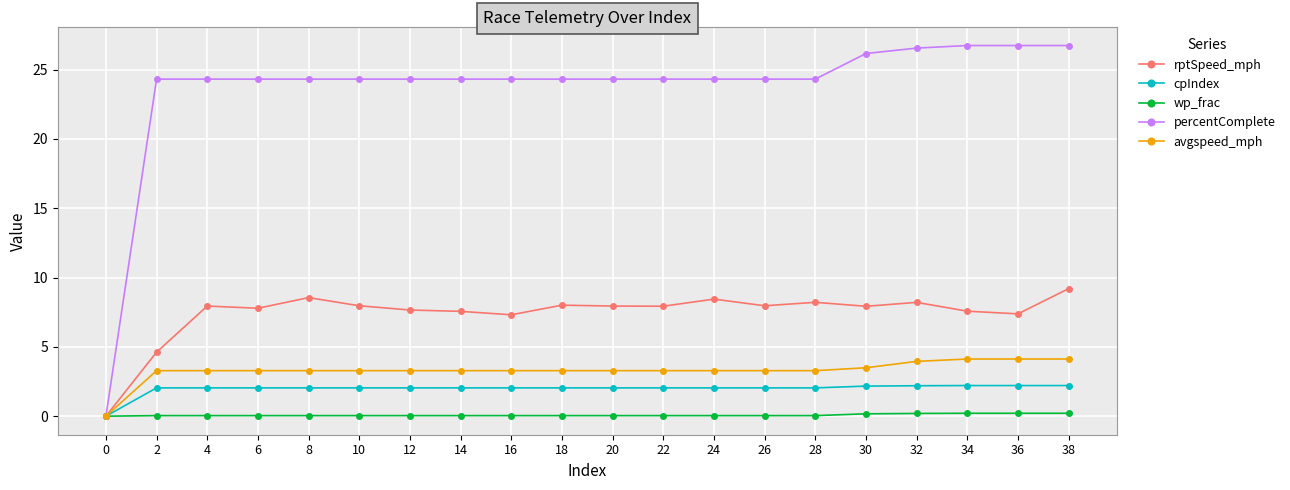

What is the value of the avgspeed_mph point at the 13th from the left?

3.3